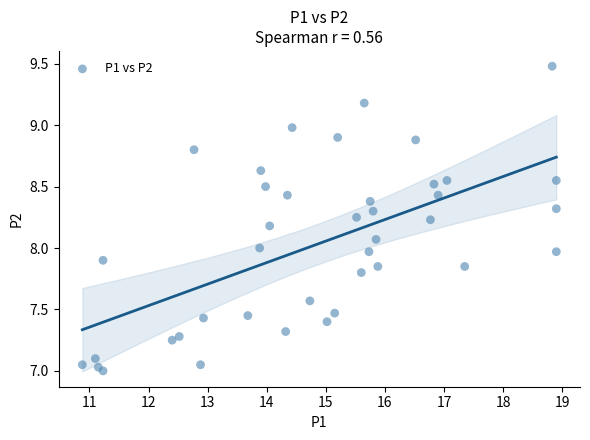

What is the range of Y values (max minus min)?

2.5